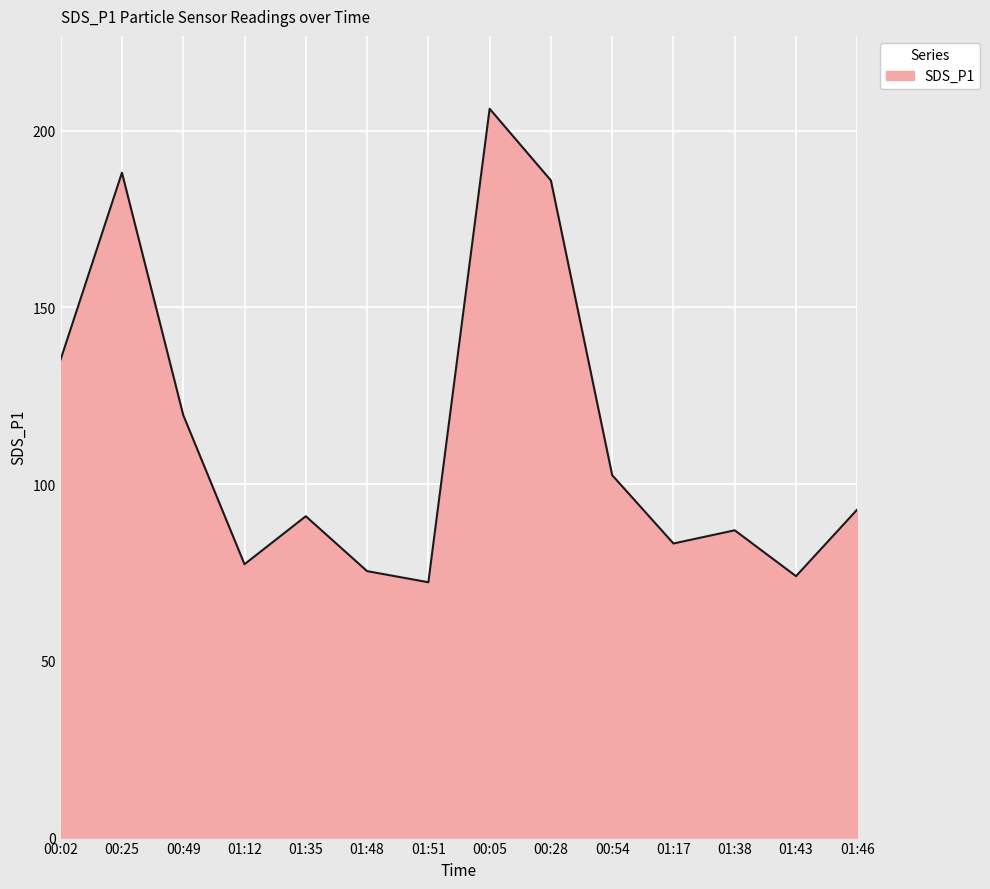

Where is the first local minimum?

01:12